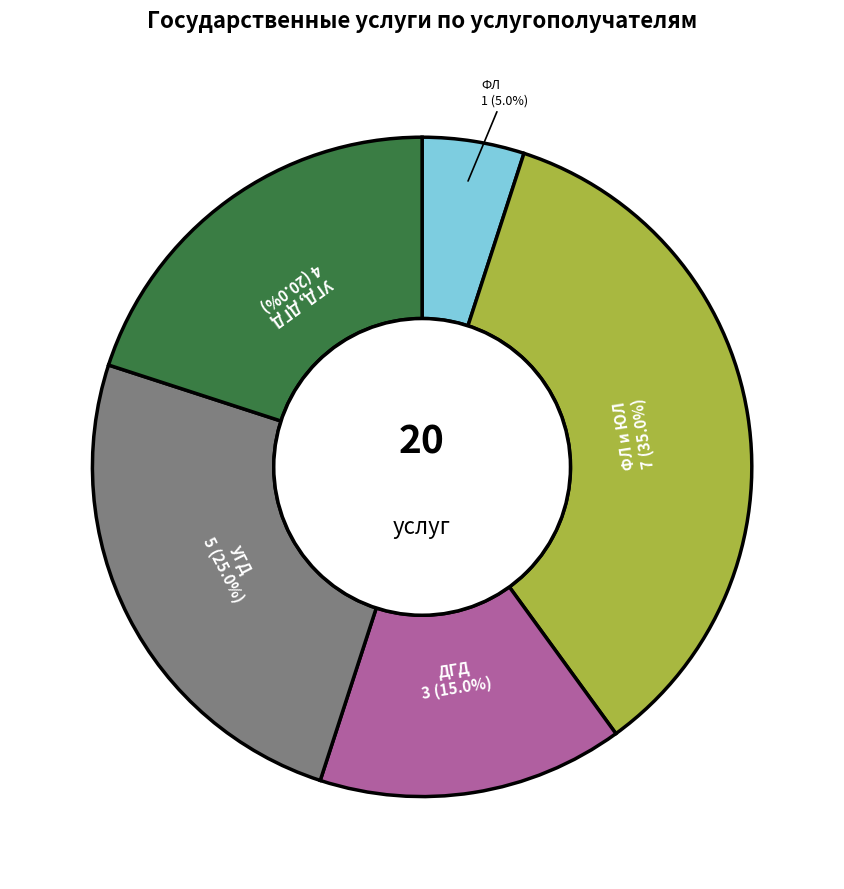

Is there any slice that represents more than half of the pie?

No